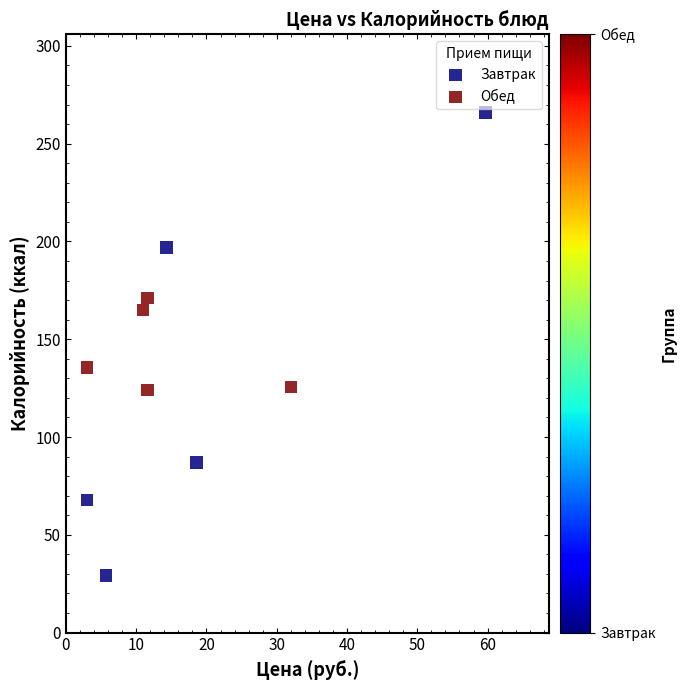

Which series contains the highest Y value?

Завтрак